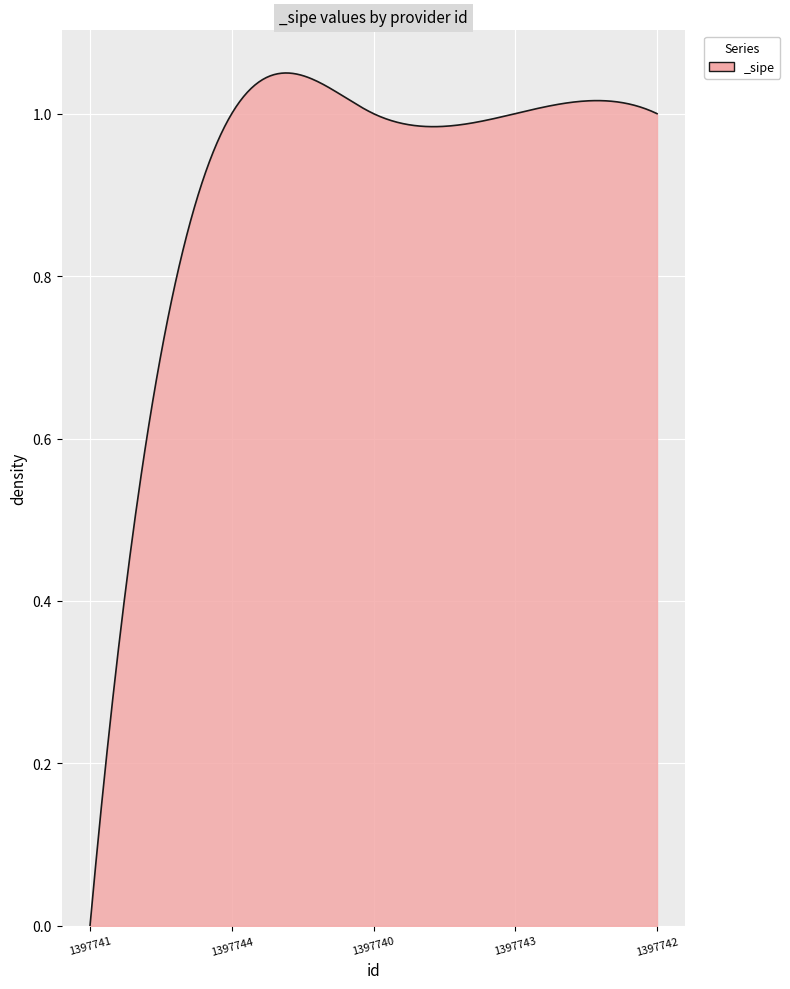

How many lines are shown in the chart?

1